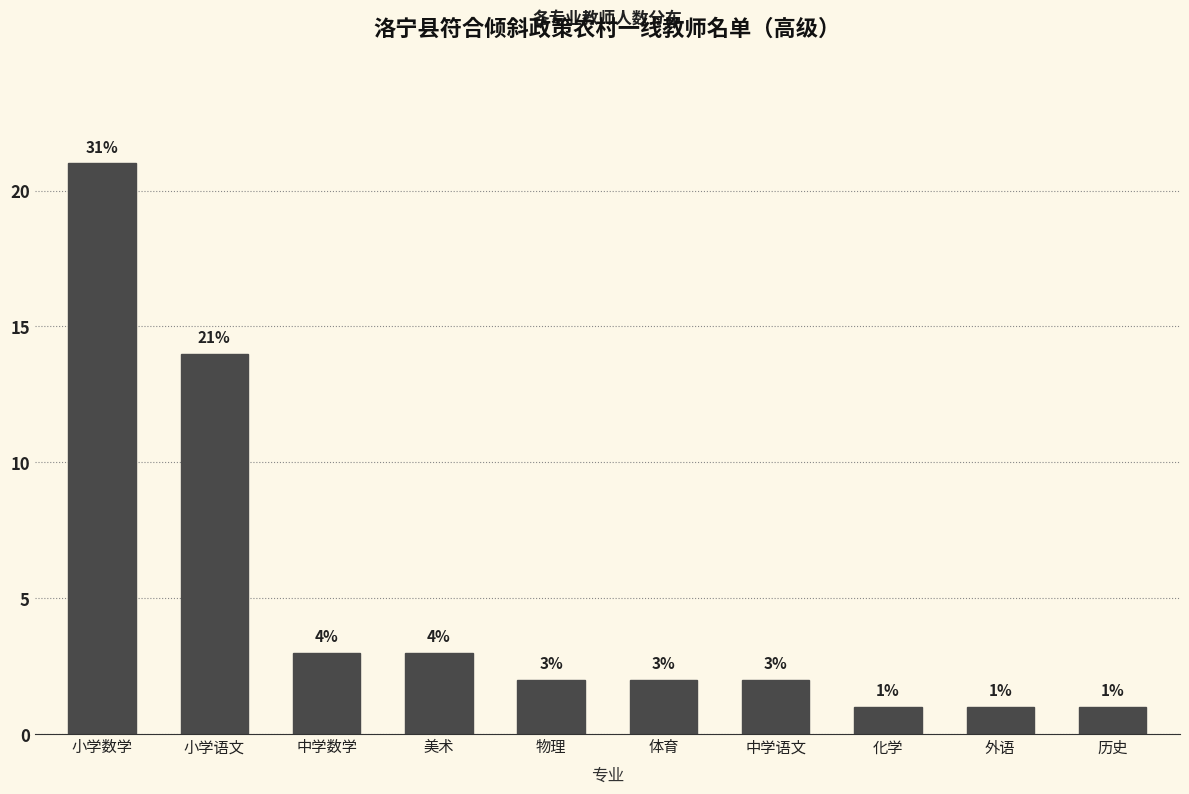

Reading left to right, list all the values displayed in this chart.

小学数学=21	小学语文=14	中学数学=3	美术=3	物理=2	体育=2	中学语文=2	化学=1	外语=1	历史=1